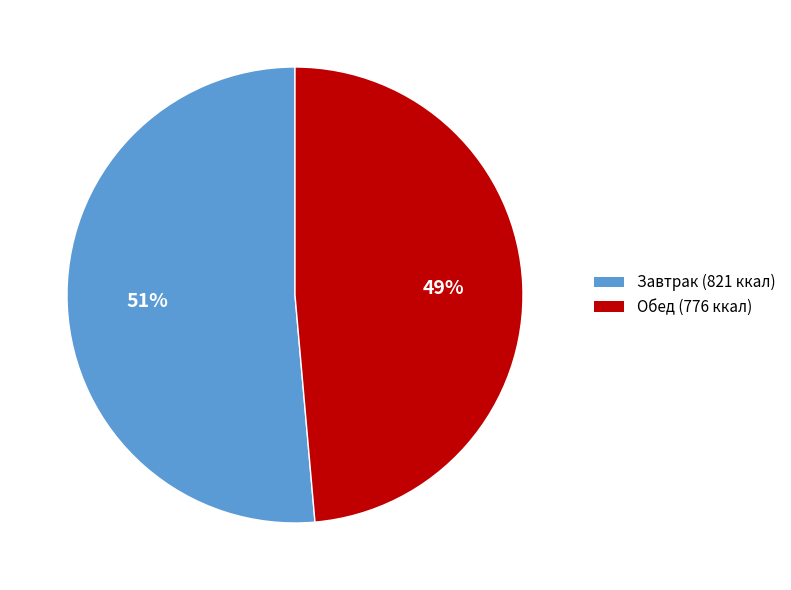

To the nearest percent, what is the average slice percentage?

50%